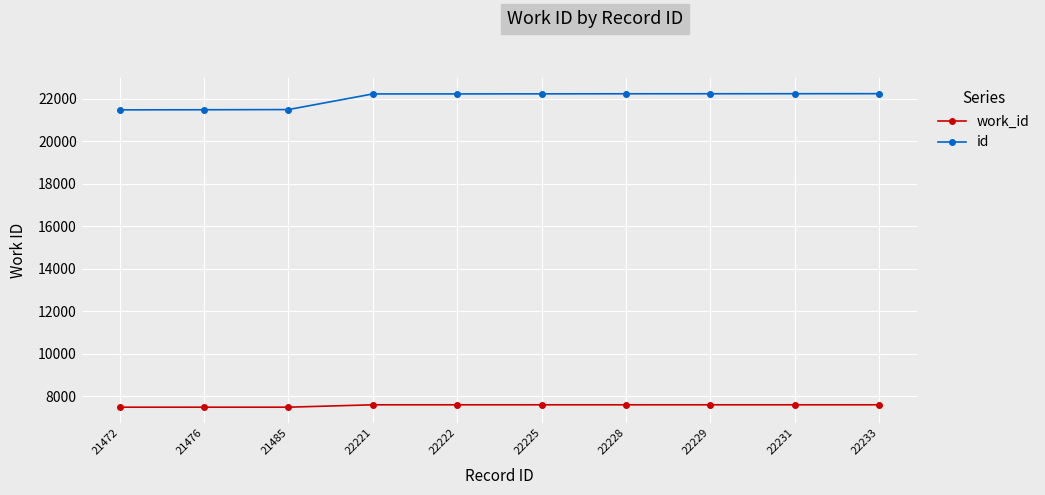

What is the value of the work_id point at the 2nd from the left?

7481